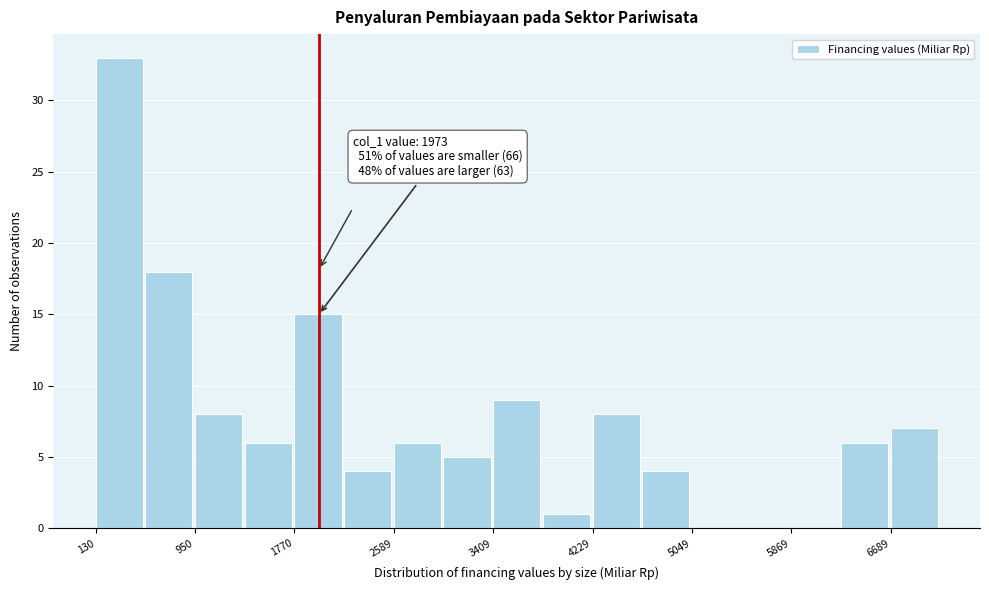

Over which range of the x-axis is the bar tallest?

100 to 500